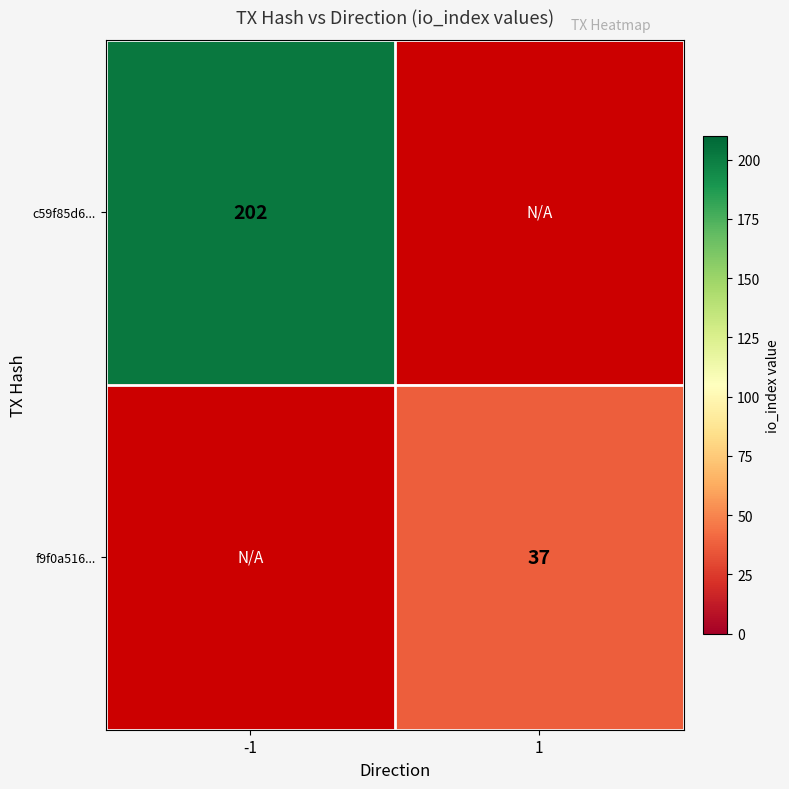

The c59f85d6... series shows 296 at -1. True or false?

False